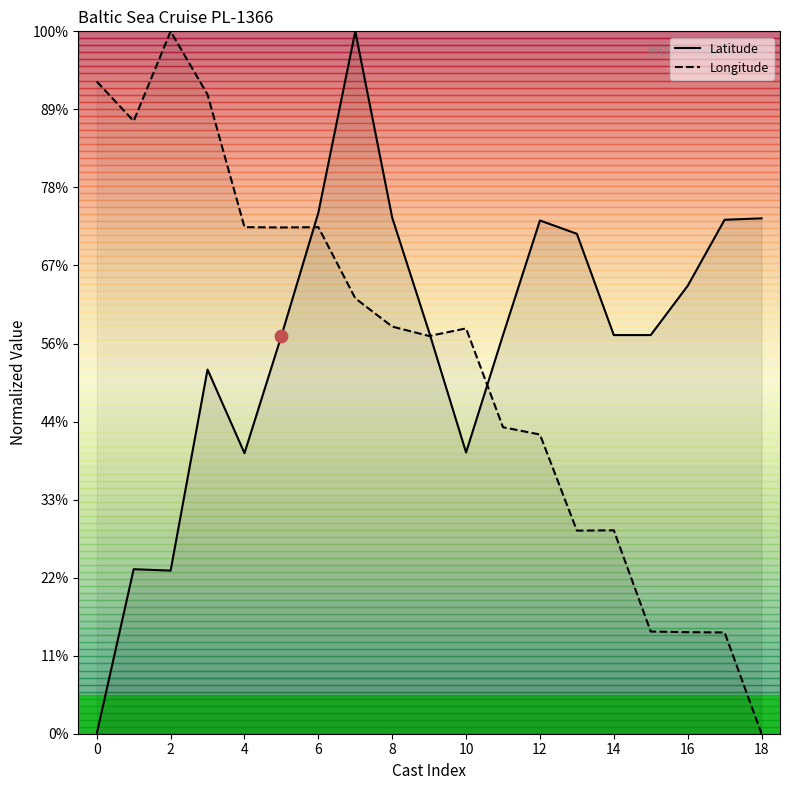

Which series has the widest spread of Y values?

Latitude